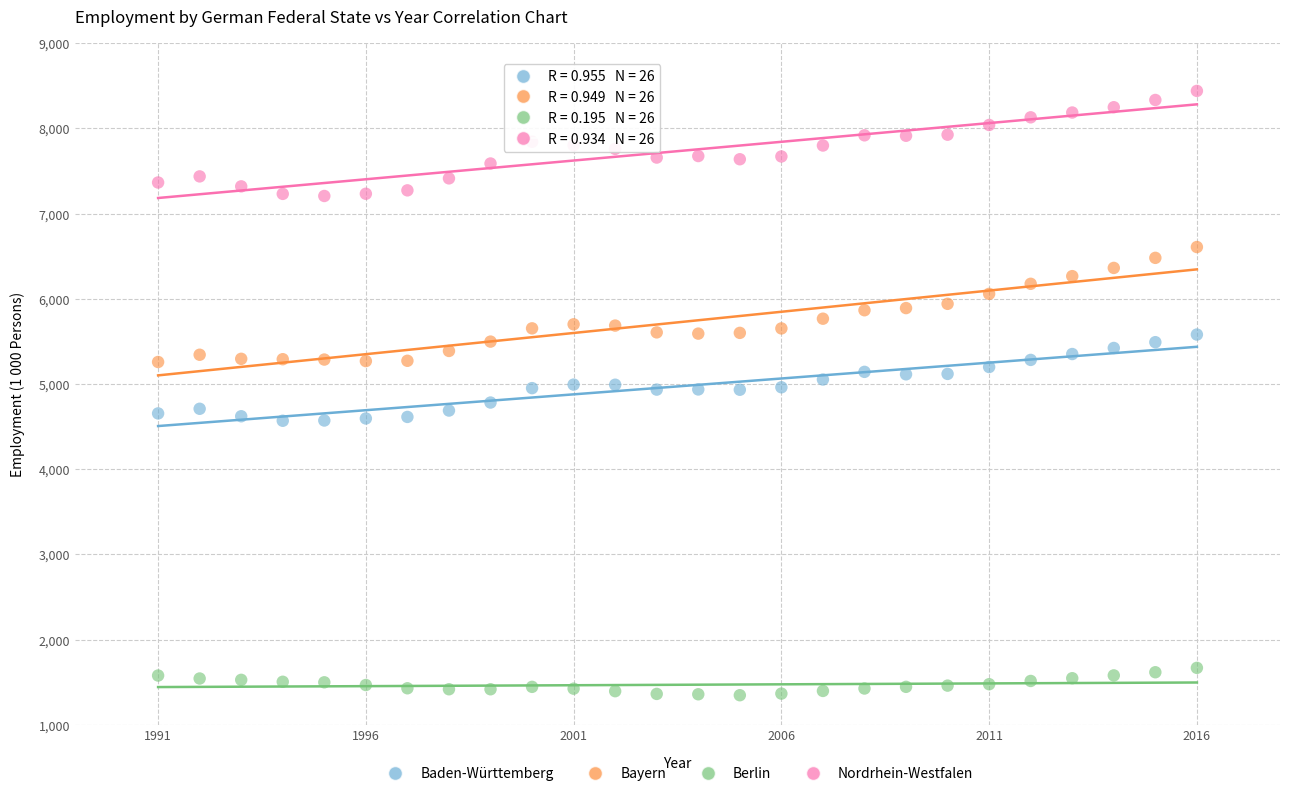

Which series reaches the minimum Y coordinate?

Berlin